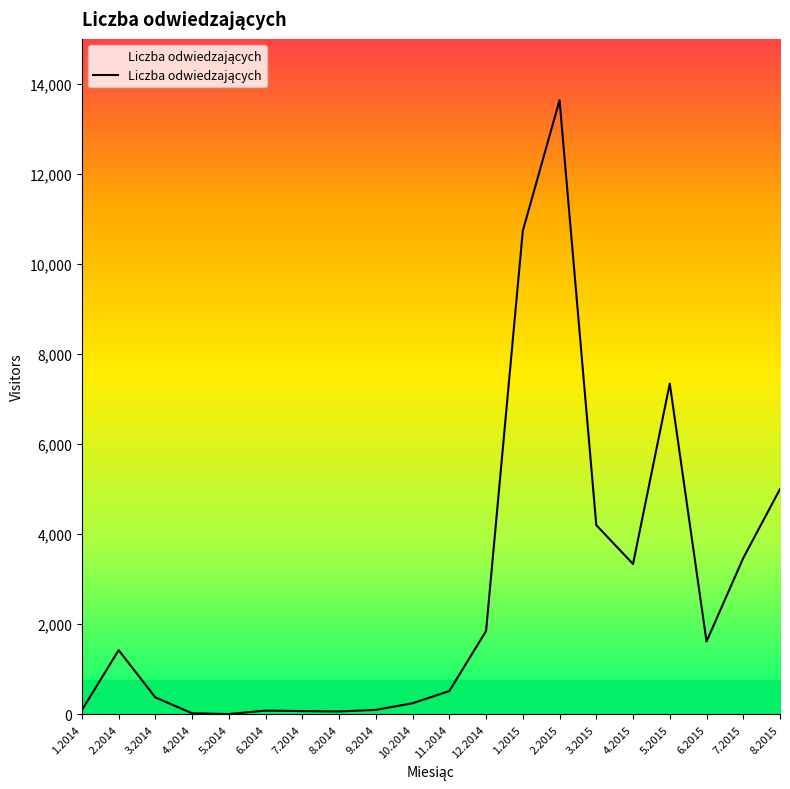

How many lines are shown in the chart?

1